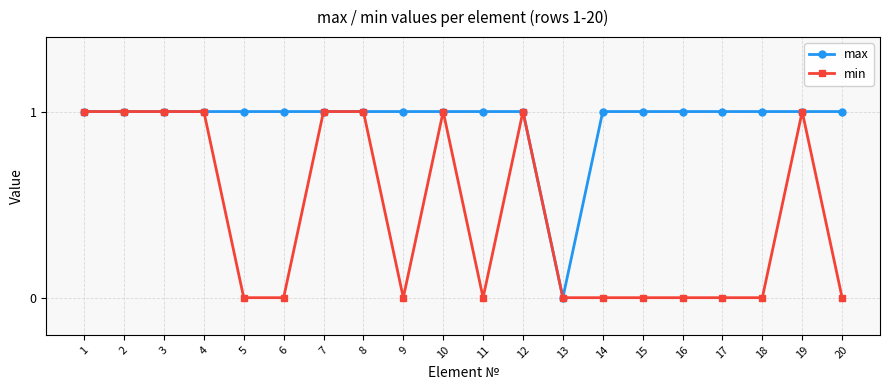

What is the sum of the min values at 10 and 15?

1